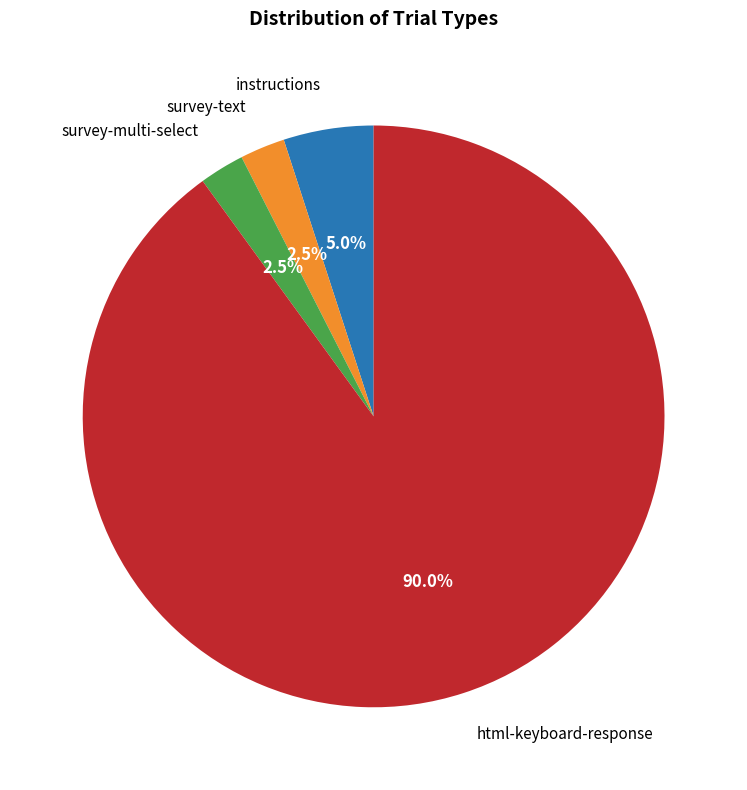

Is the sum of html-keyboard-response and instructions greater than half?

Yes